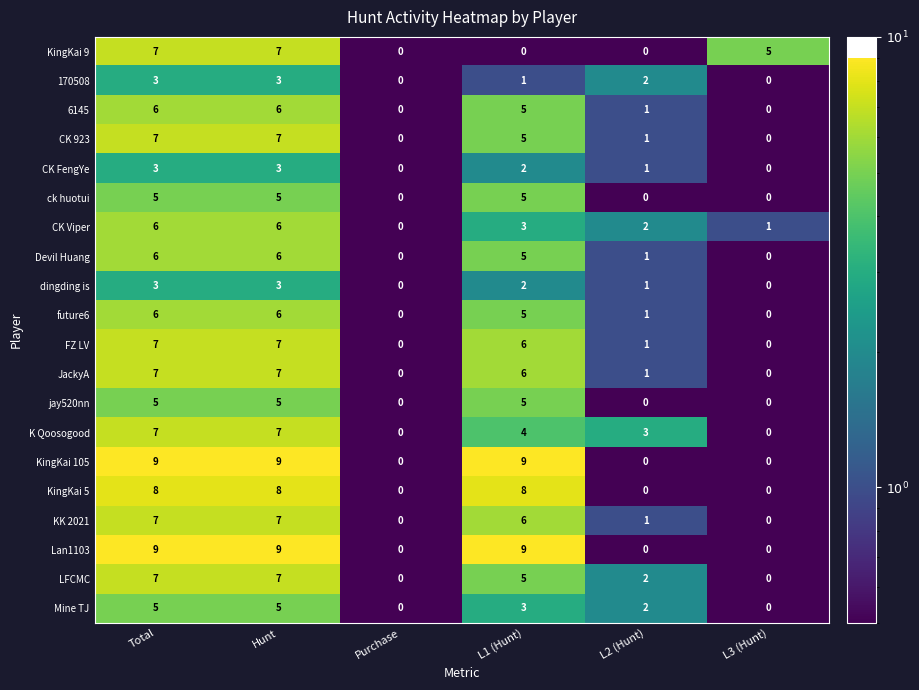

Where is 170508 nearest to the value 1?

L1 (Hunt)